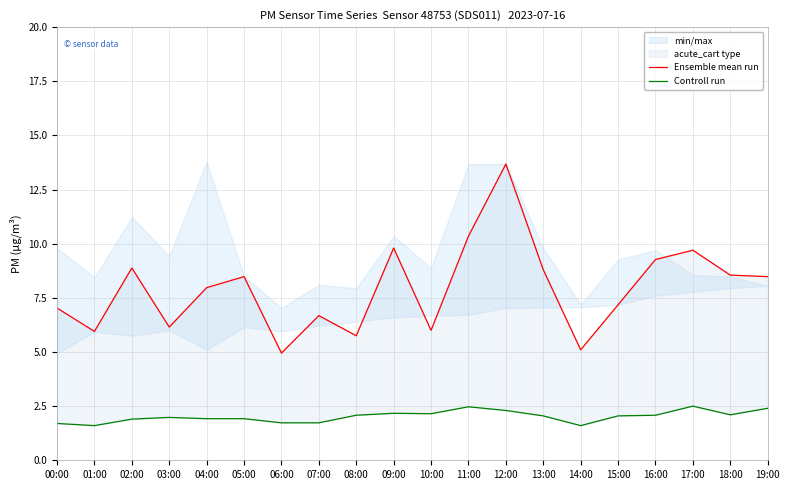

What is the label of the 19th point from the right?

01:00